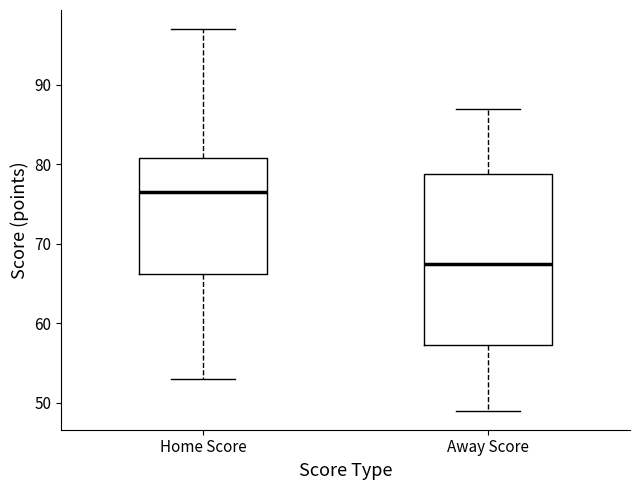

Reading left to right, read every box against the y-axis: the position of its median line, the range the box covers, and the ends of its whiskers. The values are not printed on the chart, so give them approximately, as read against the axis.

Home Score: median 77, box 66 to 81, whiskers 53 to 97
Away Score: median 68, box 57 to 79, whiskers 49 to 87